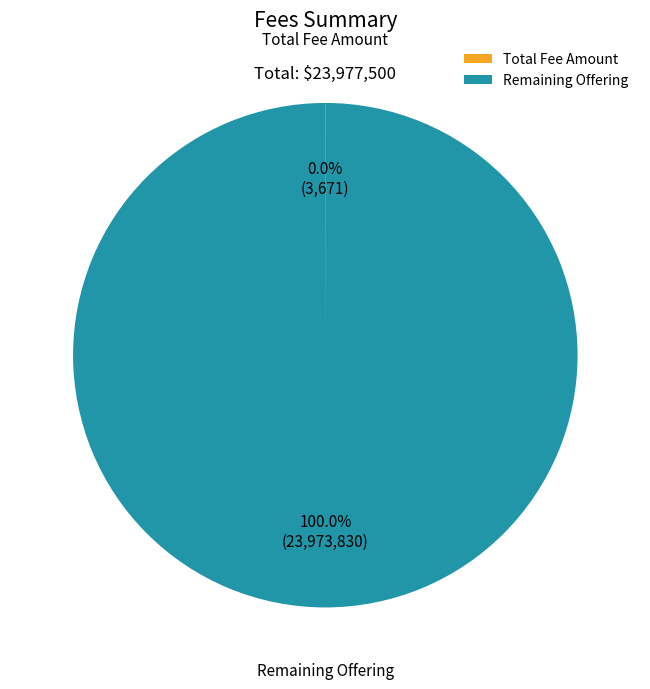

Which category has the biggest portion of the pie?

Remaining Offering